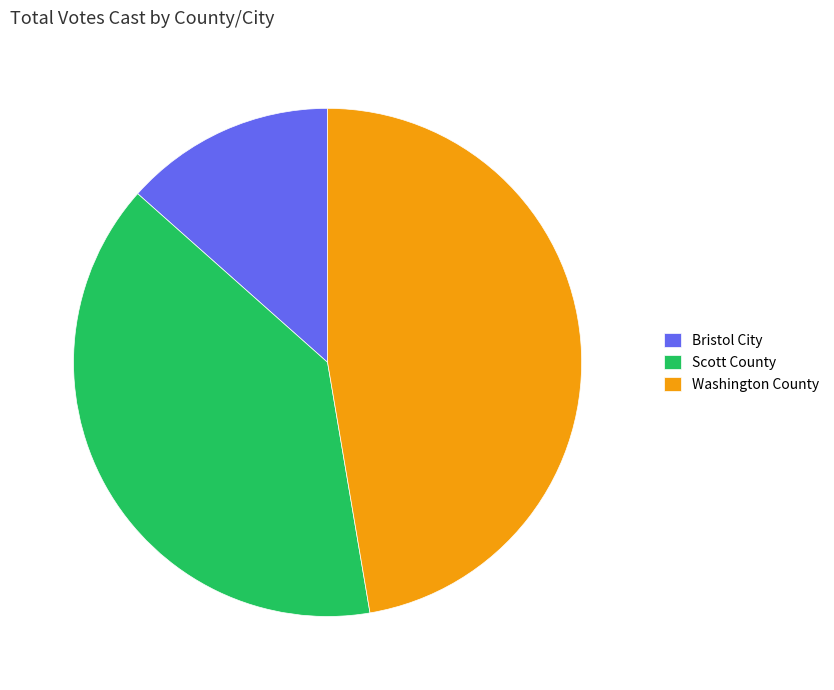

What is the total percentage of Washington County and Bristol City?

60.8%